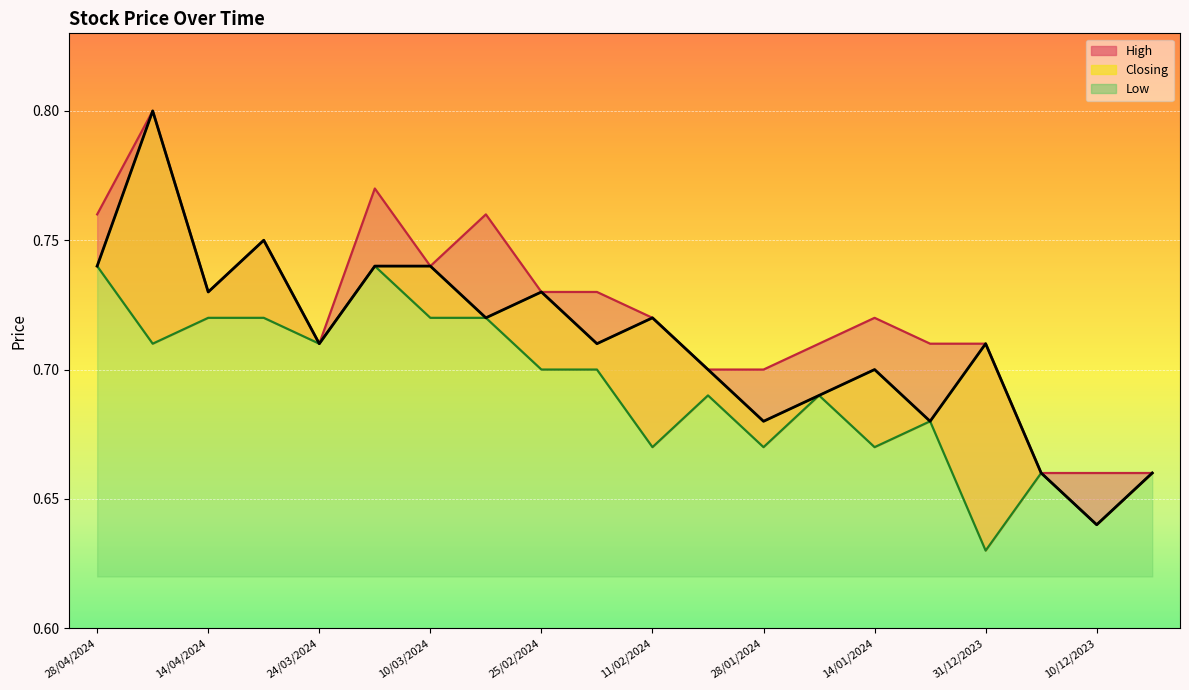

True or false: Low has a value of 0.3 at 10/03/2024.

False